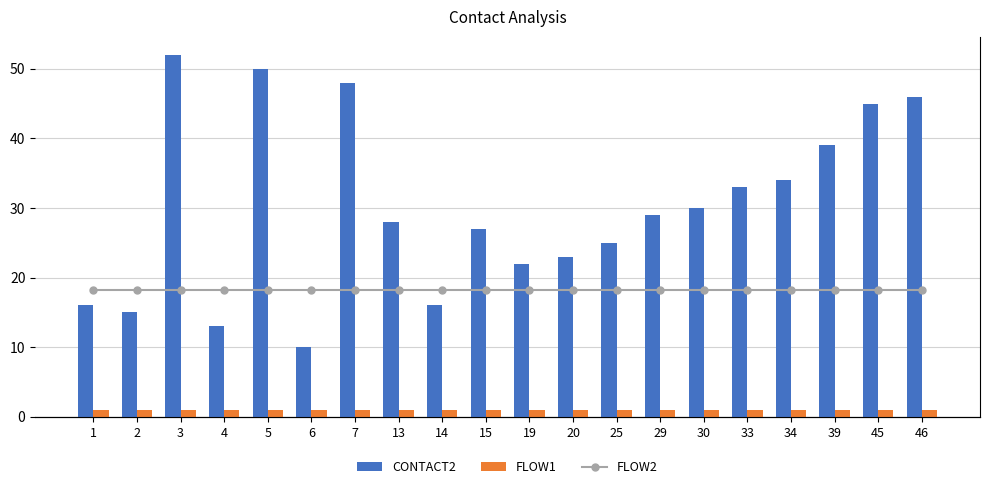

Does the chart contain stacked bars?

No